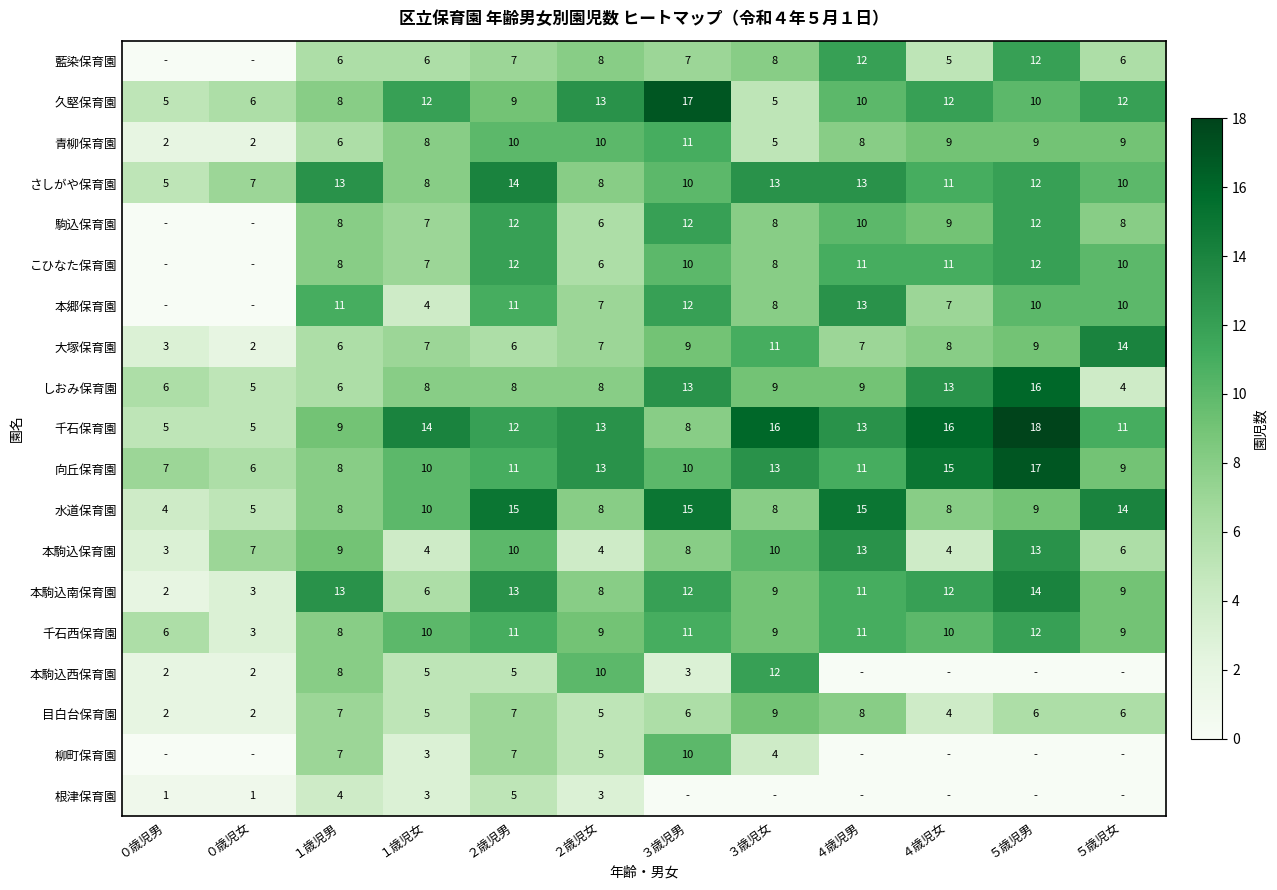

What is the difference between the maximum and minimum values in the 本駒込南保育園 series?

12